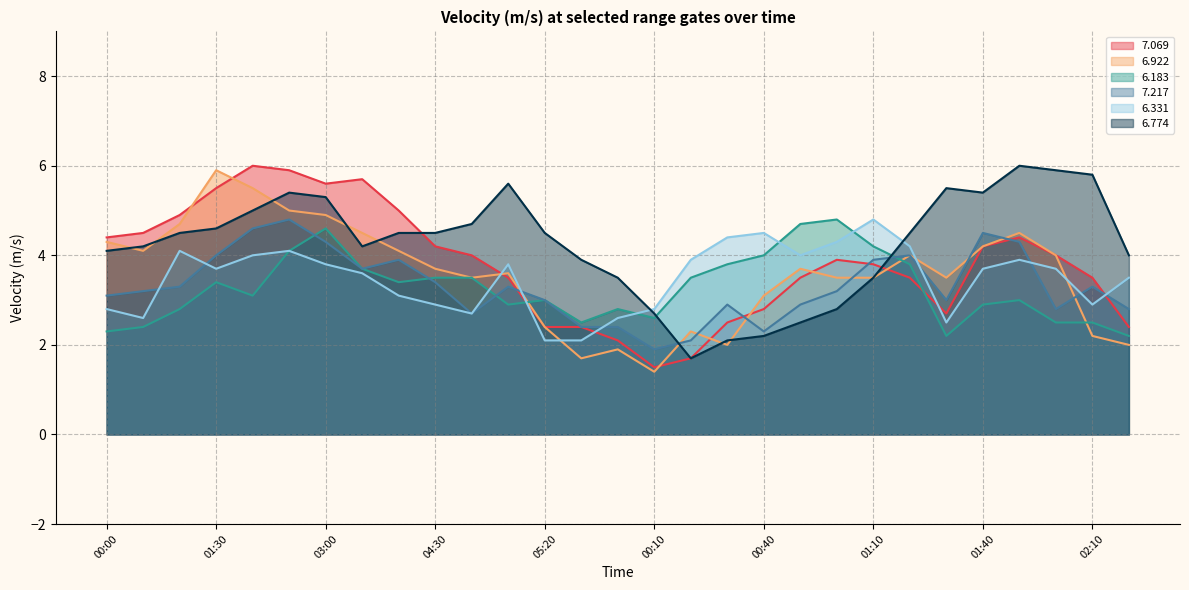

What is the greatest value displayed?

6.0